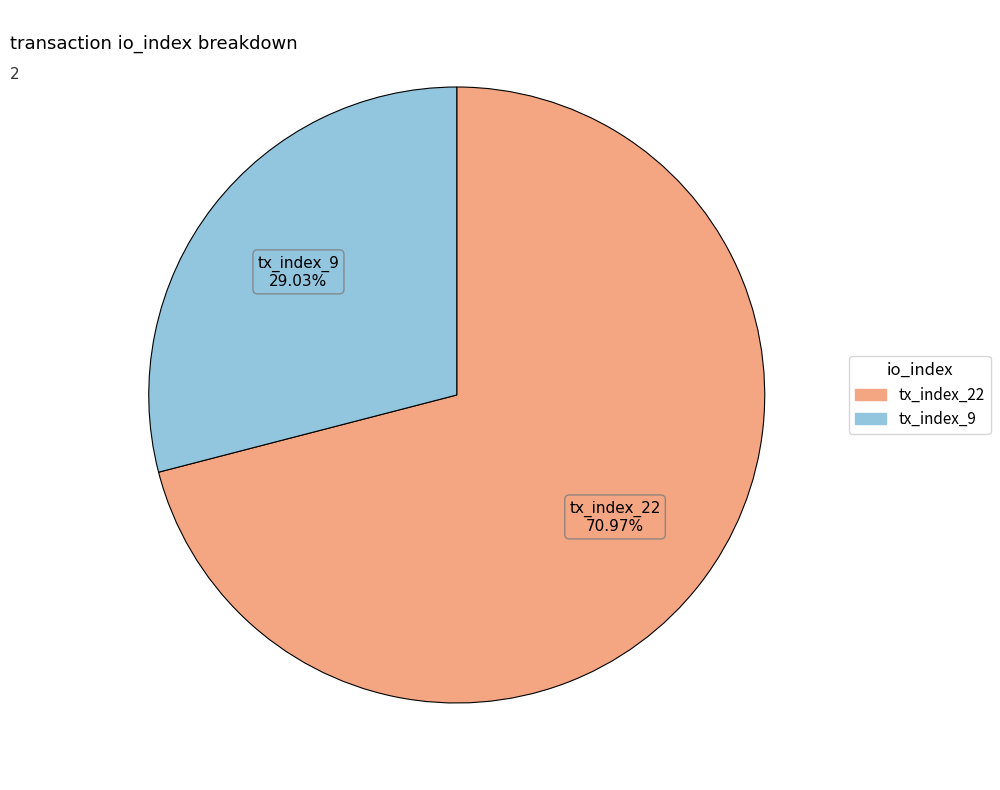

To the nearest percent, what is the combined percentage of tx_index_9 and tx_index_22?

100%